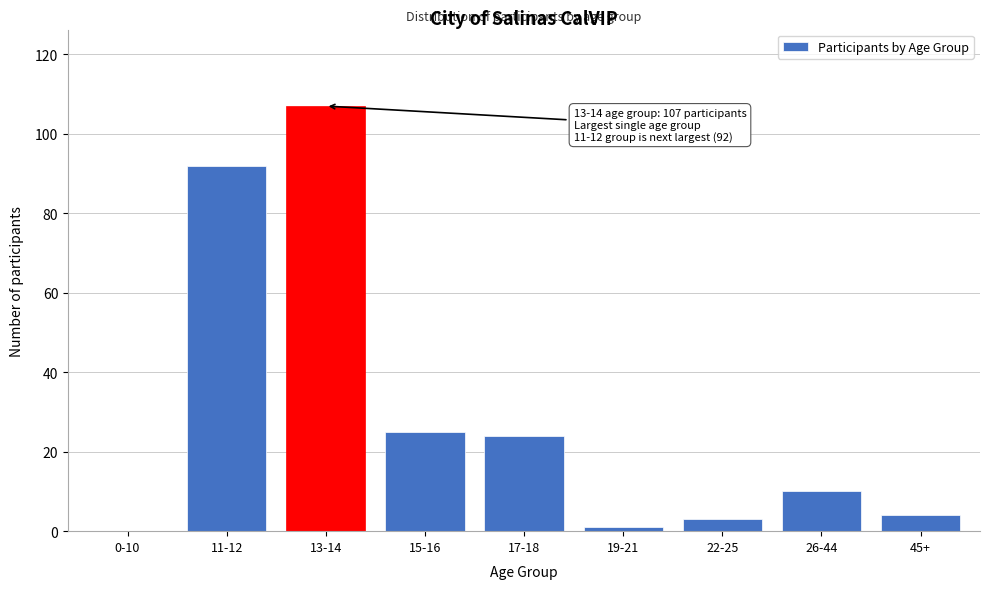

Reading left to right, list all the values displayed in this chart.

0-10=0	11-12=92	13-14=107	15-16=25	17-18=24	19-21=1	22-25=3	26-44=10	45+=4